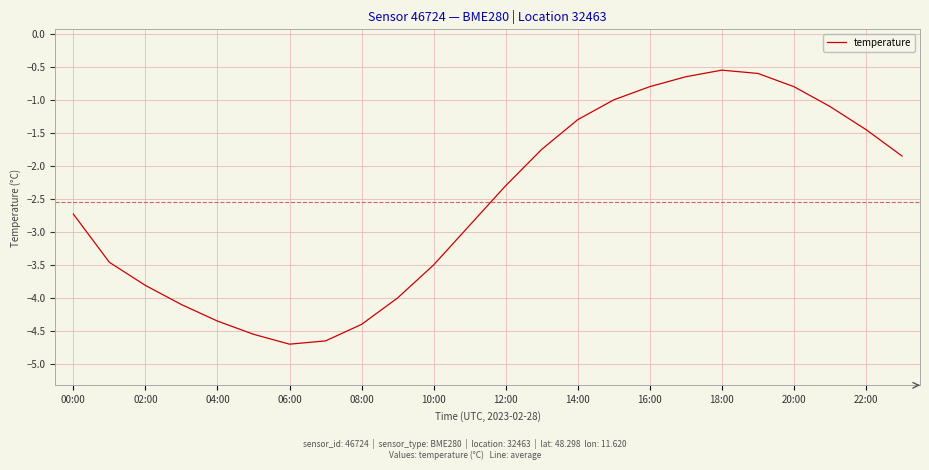

Between 14:00 and 22:00, which is larger?

14:00